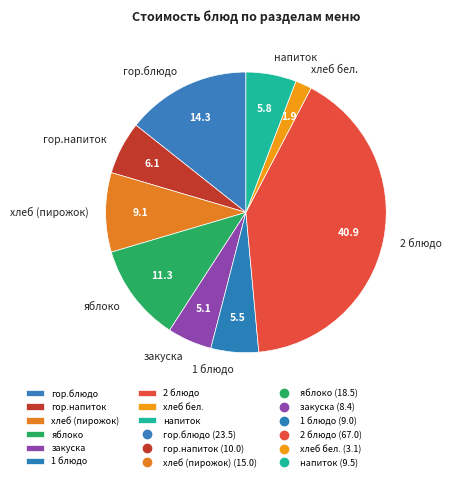

Approximately how many times larger is the value at 2 блюдо compared to гор.блюдо?

2.9